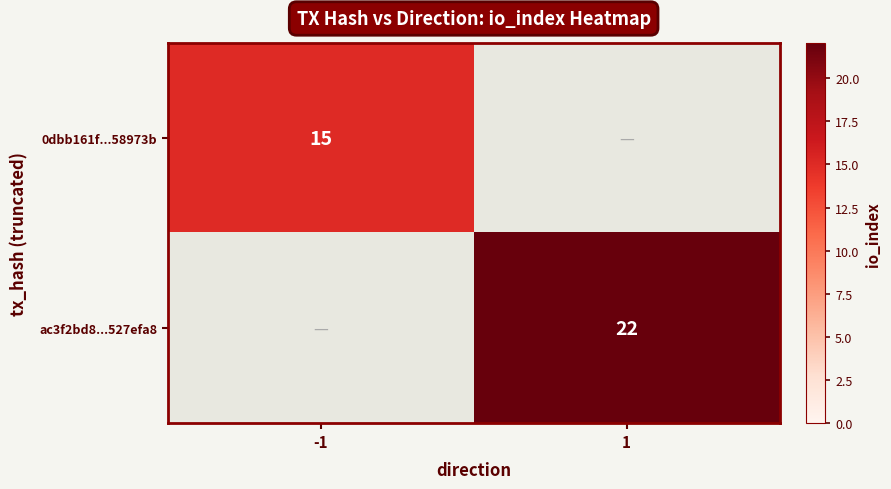

True or false: 0dbb161f...58973b has a value of 22 at -1.

False